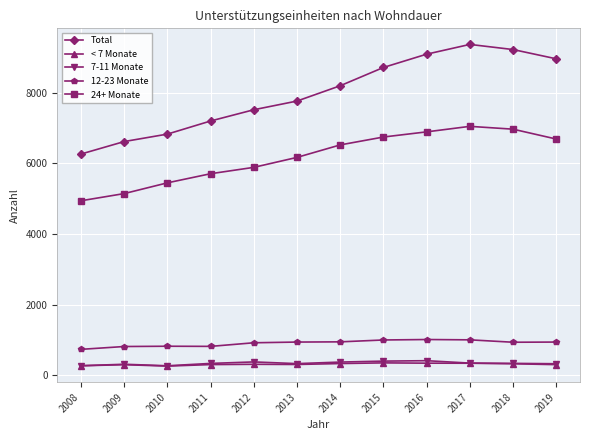

The value of Total at 2009 is 3629. True or false?

False